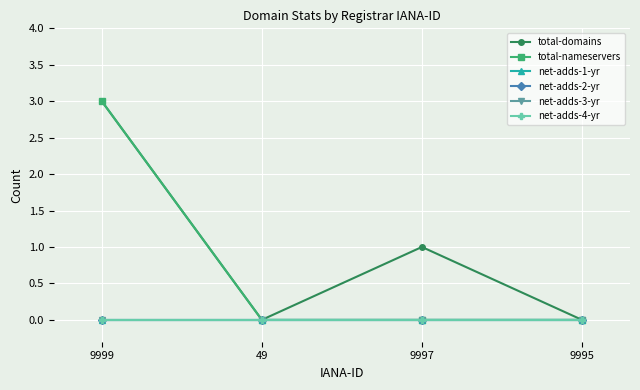

Reading left to right, extract all data points from this chart.

total-domains: 9999=3	49=0	9997=1	9995=0
total-nameservers: 9999=3	49=0	9997=0	9995=0
net-adds-1-yr: 9999=0	49=0	9997=0	9995=0
net-adds-2-yr: 9999=0	49=0	9997=0	9995=0
net-adds-3-yr: 9999=0	49=0	9997=0	9995=0
net-adds-4-yr: 9999=0	49=0	9997=0	9995=0